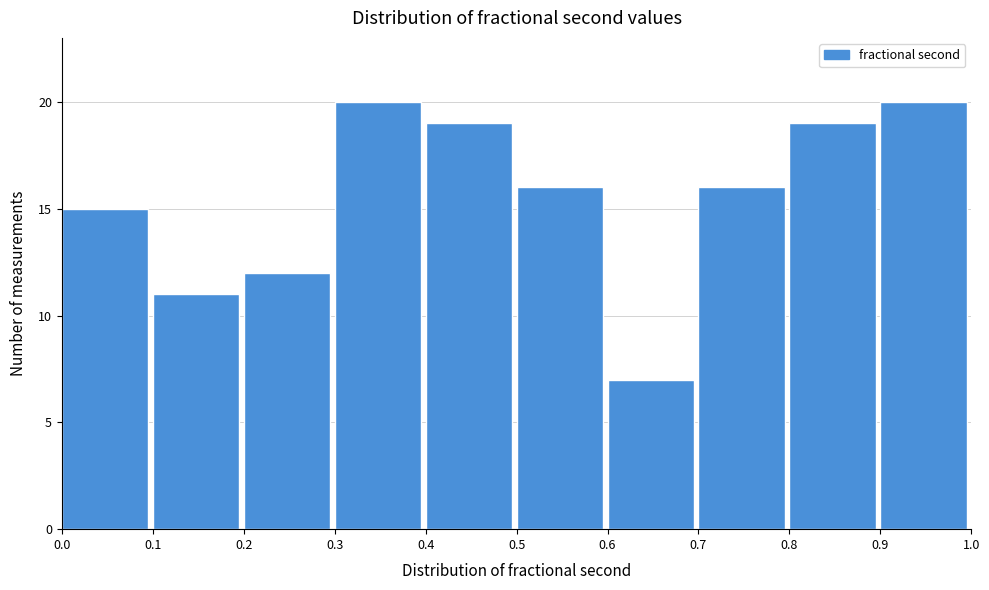

Reading left to right, transcribe this chart: for each bar, give the range it covers on the x-axis and its height. The values are not printed on the chart, so give them approximately, as read against the axis.

0.0 to 0.1: 15
0.1 to 0.2: 11
0.2 to 0.3: 12
0.3 to 0.4: 20
0.4 to 0.5: 19
0.5 to 0.6: 16
0.6 to 0.7: 7
0.7 to 0.8: 16
0.8 to 0.9: 19
0.9 to 1.0: 20